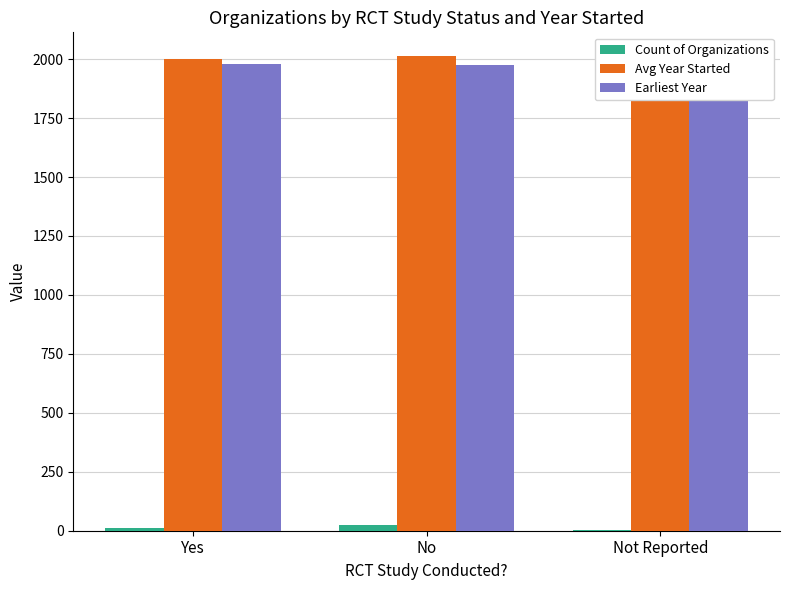

At which category is the sum across all series the highest?

No